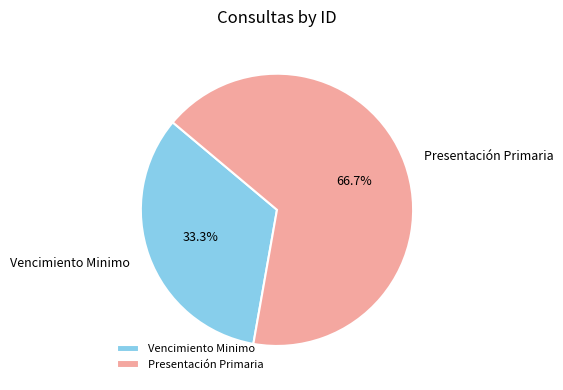

To the nearest percent, what is the average slice percentage?

50%